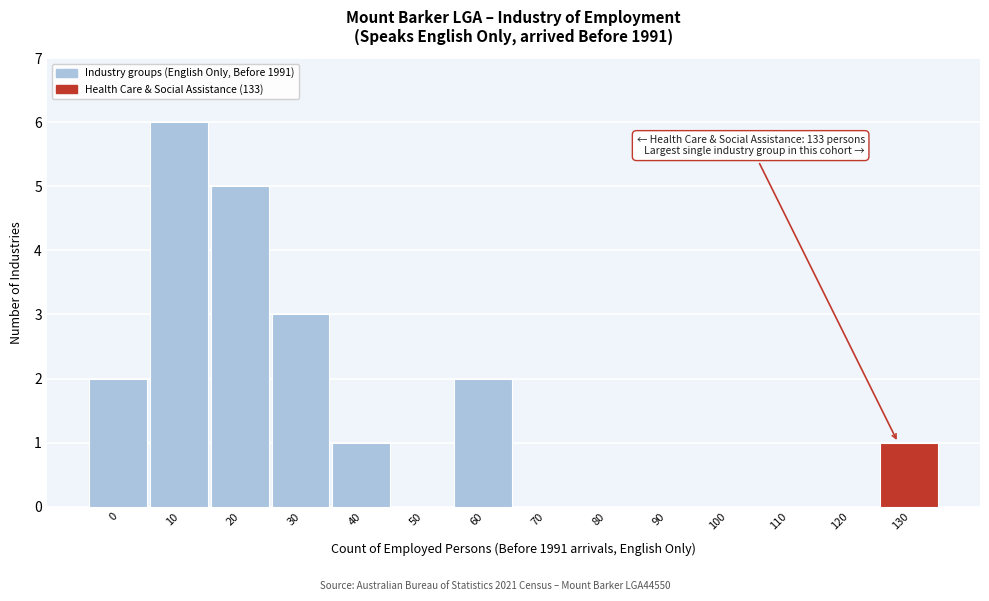

Reading left to right, what are all the values shown in this chart?

0=2	10=6	20=5	30=3	40=1	50=0	60=2	70=0	80=0	90=0	100=0	110=0	120=0	130=1